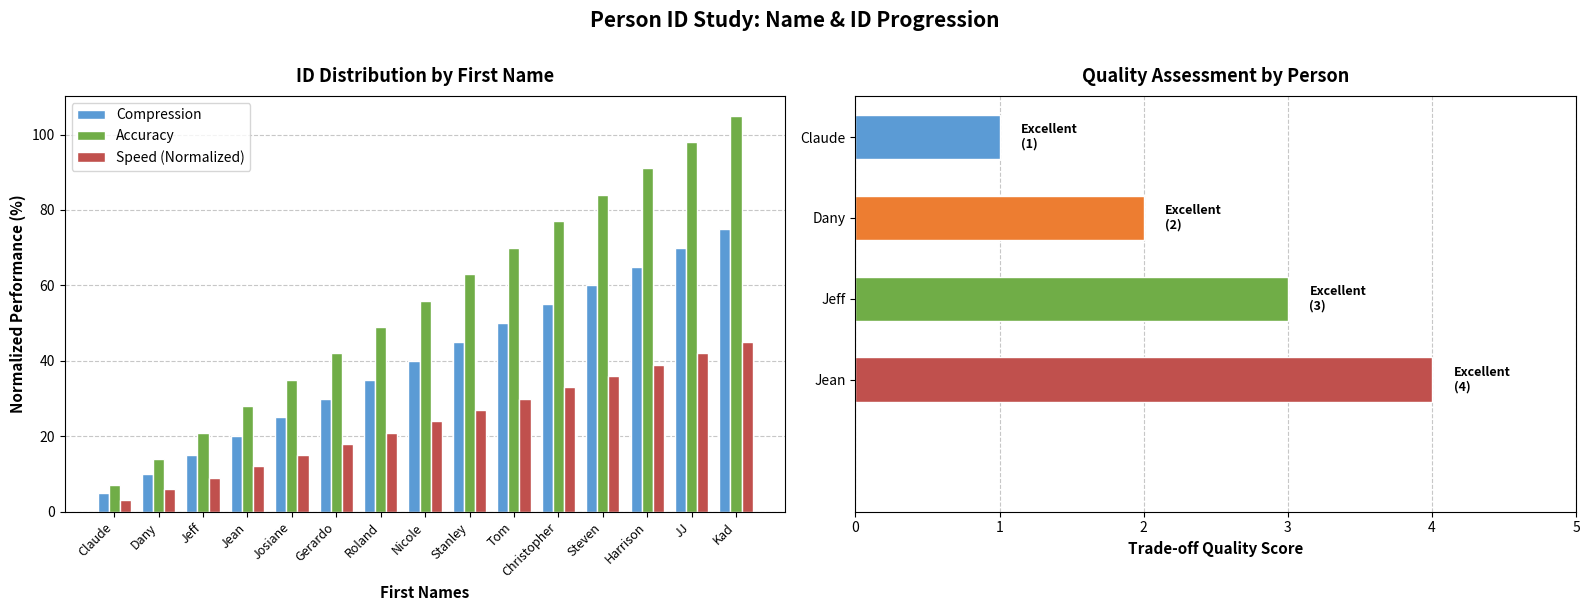

What position from the right is Dany?

14